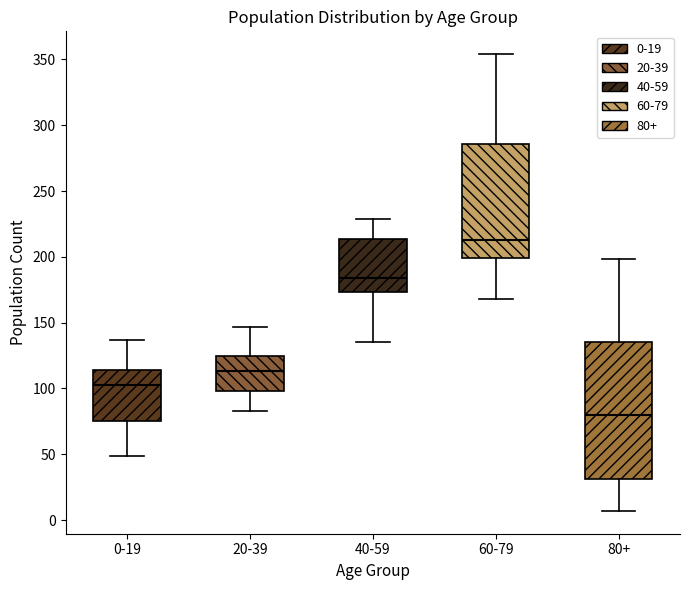

Reading left to right, read every box against the y-axis: the position of its median line, the range the box covers, and the ends of its whiskers. The values are not printed on the chart, so give them approximately, as read against the axis.

0-19: median 105, box 75 to 115, whiskers 50 to 135
20-39: median 115, box 100 to 125, whiskers 85 to 145
40-59: median 185, box 175 to 215, whiskers 135 to 230
60-79: median 215, box 200 to 285, whiskers 170 to 355
80+: median 80, box 30 to 135, whiskers 5 to 200